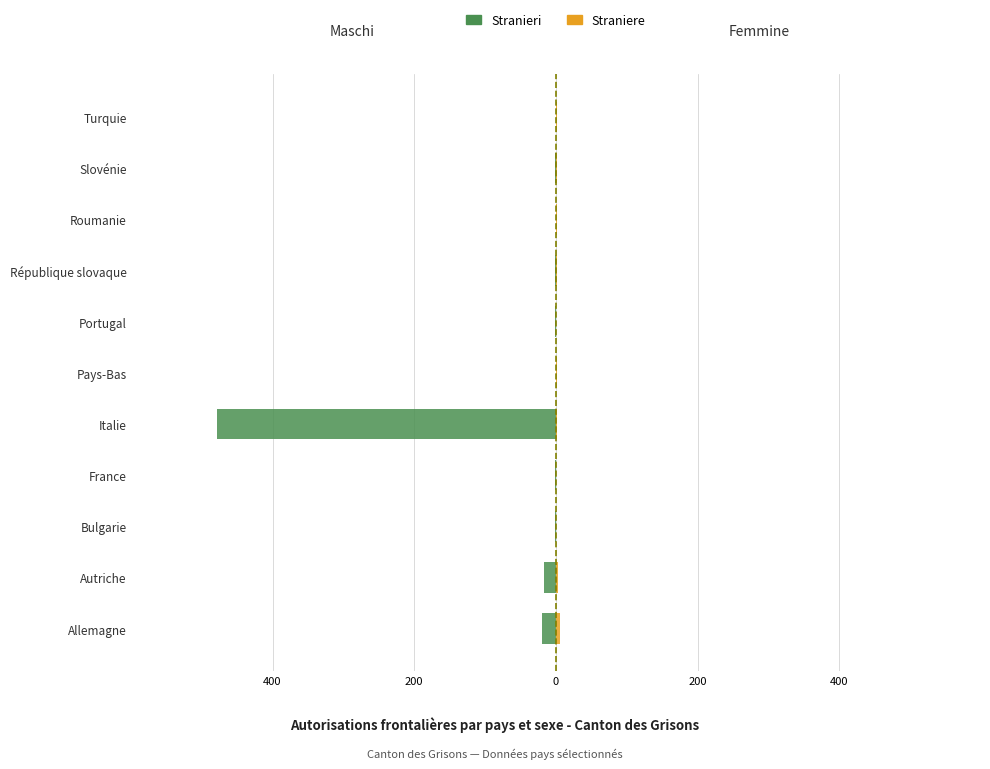

Does the chart contain stacked bars?

No